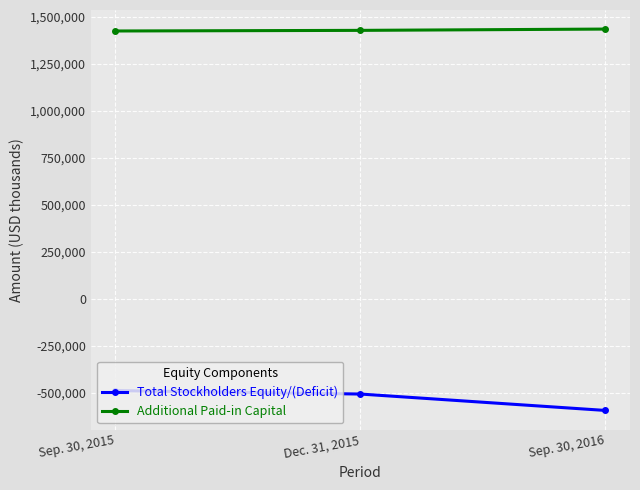

What are all the series names shown in the legend?

Total Stockholders Equity/(Deficit), Additional Paid-in Capital